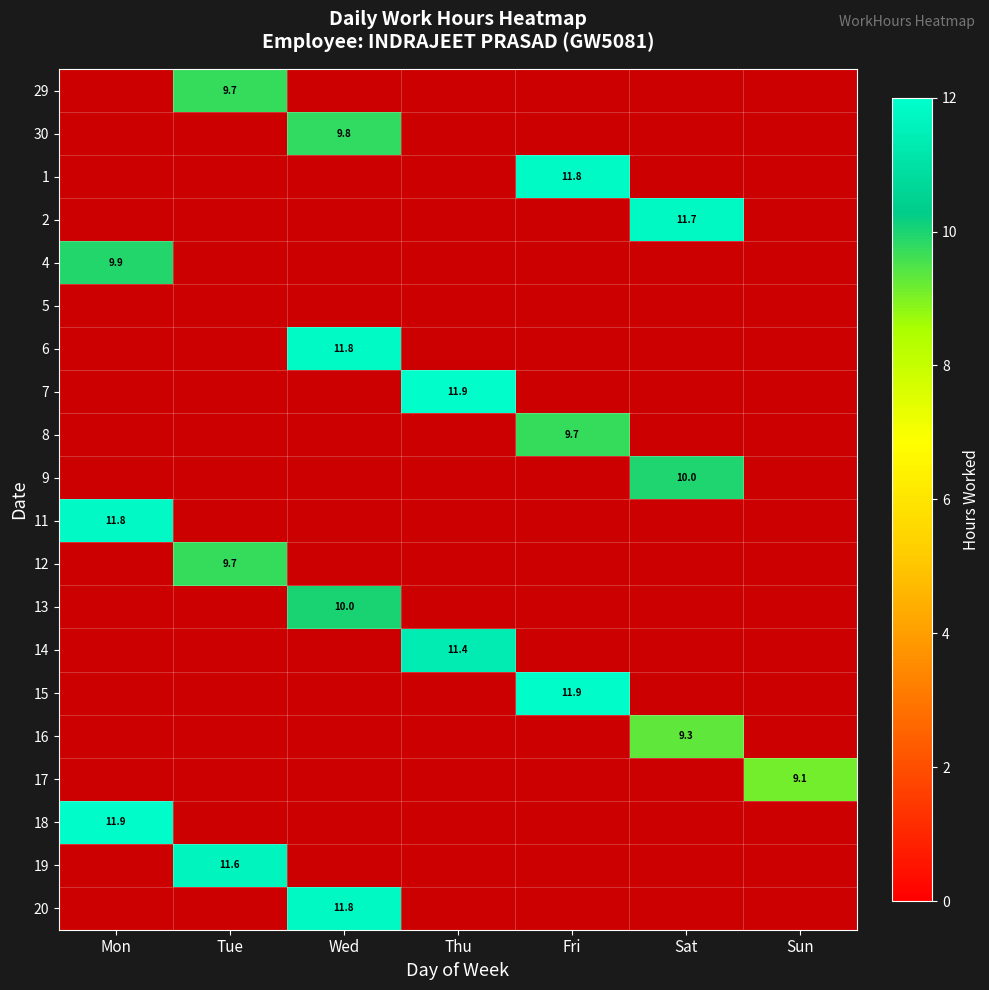

What is the difference between the highest and lowest values at Tue?

1.9